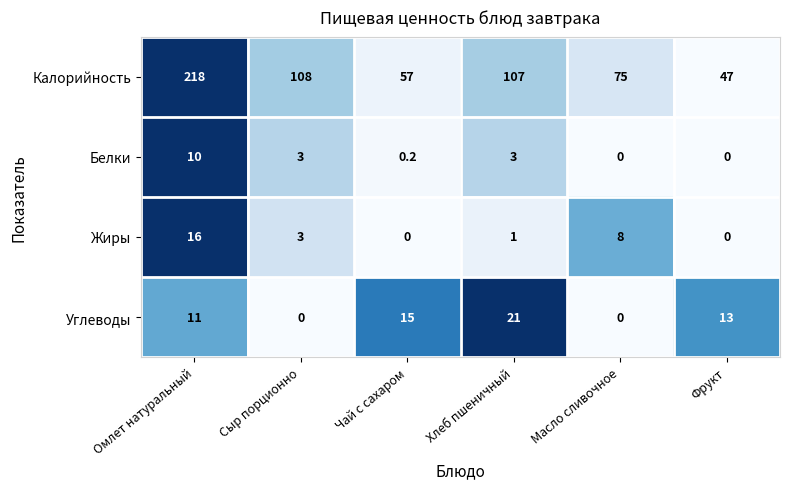

How many positive values does the Жиры series have?

4